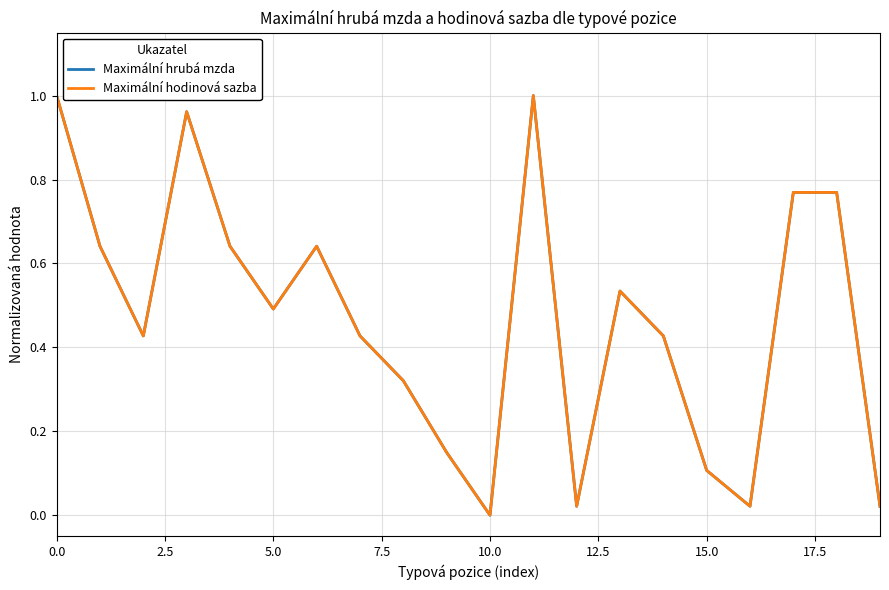

How many lines are shown in the chart?

2